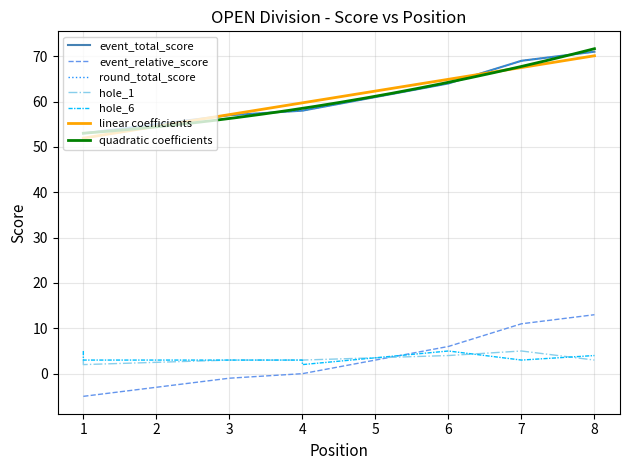

What is the minimum value for linear coefficients?

51.9